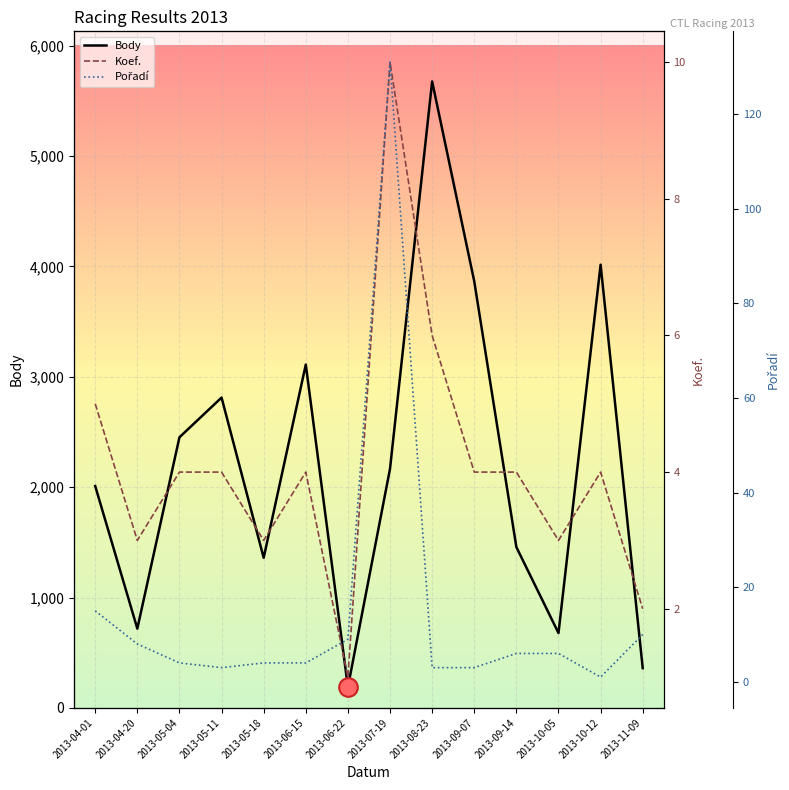

What are all the series names shown in the legend?

Body, Koef., Pořadí